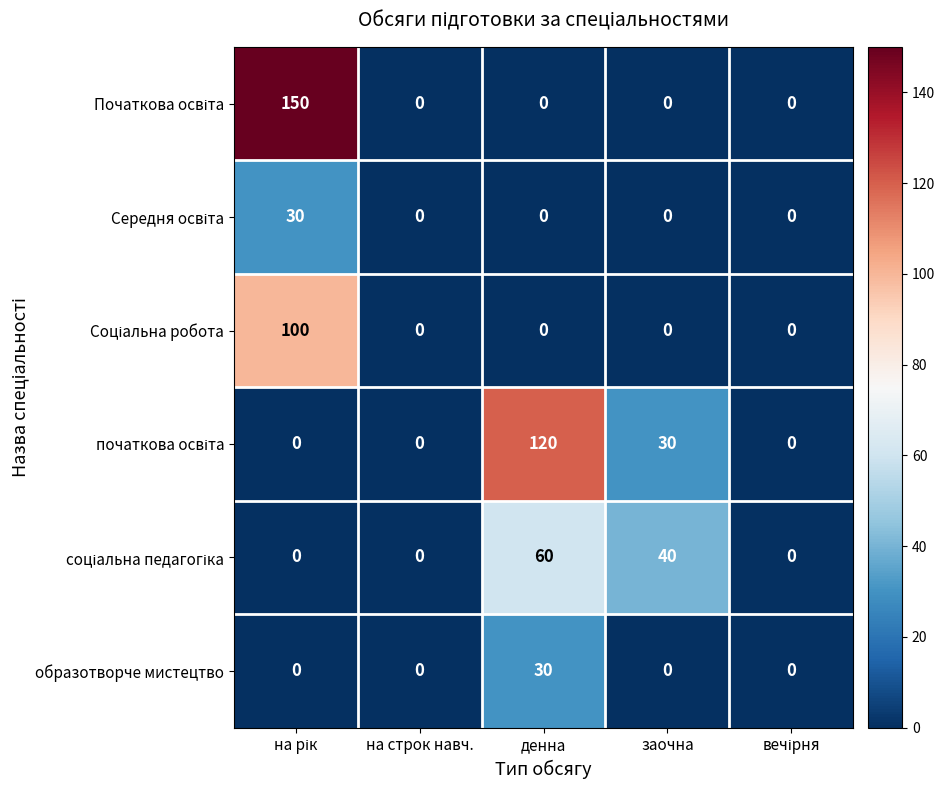

True or false: образотворче мистецтво has a value of 6 at денна.

False